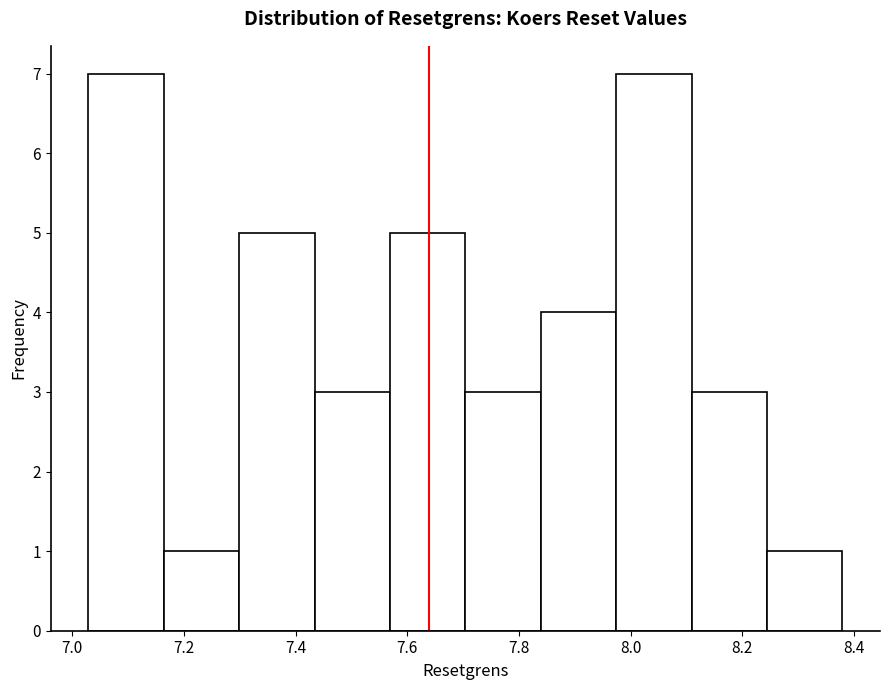

Reading left to right, list every bar in this chart as the range it spans on the x-axis followed by its height. Neither the bar edges nor the heights are printed on the chart, so give them approximately, as read against the axes.

7.02 to 7.16: 7
7.16 to 7.30: 1
7.30 to 7.44: 5
7.44 to 7.56: 3
7.56 to 7.70: 5
7.70 to 7.84: 3
7.84 to 7.98: 4
7.98 to 8.10: 7
8.10 to 8.24: 3
8.24 to 8.38: 1